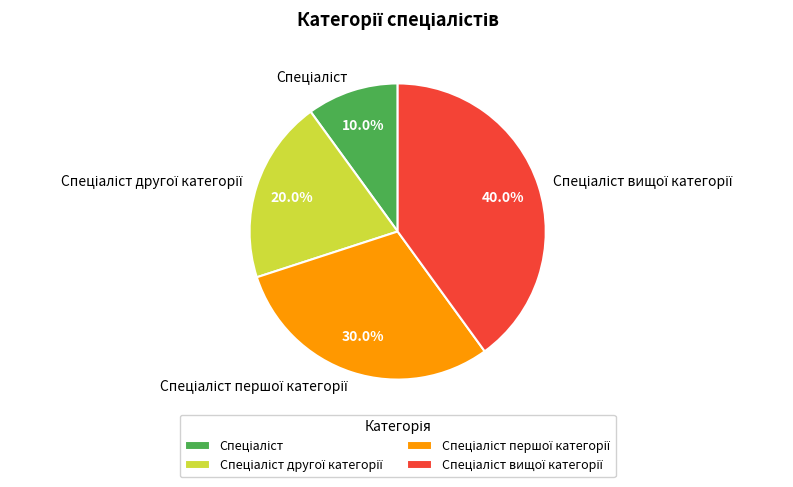

Is there a majority slice in this chart?

No